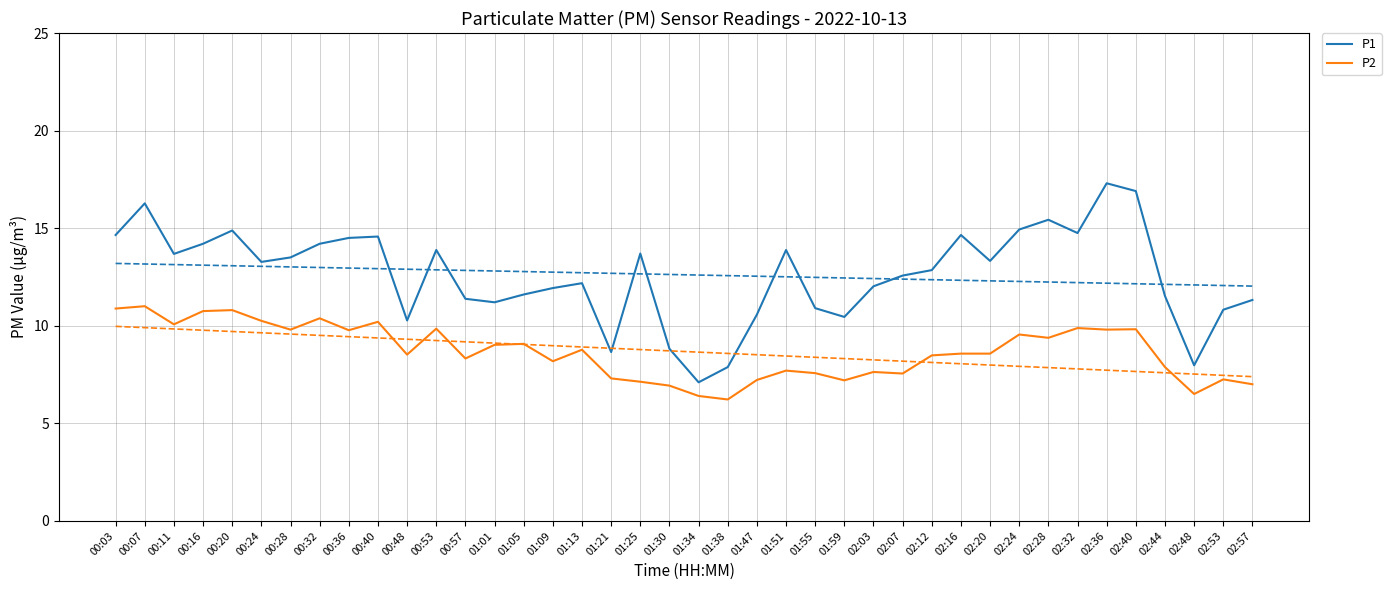

The P1 series shows 3.8 at 01:34. True or false?

False